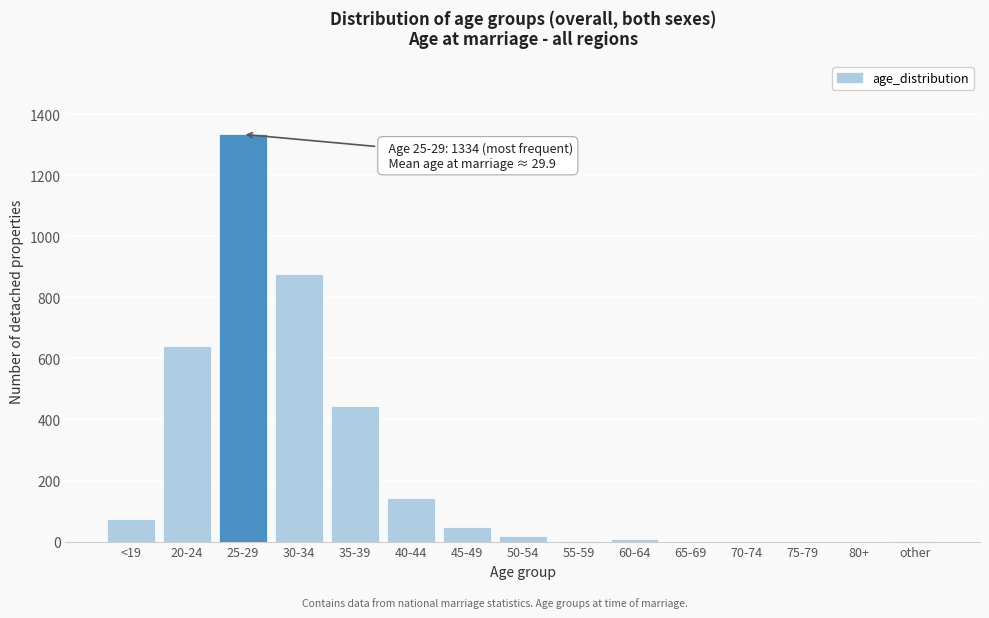

True or false: the data shows 431 at 75-79.

False